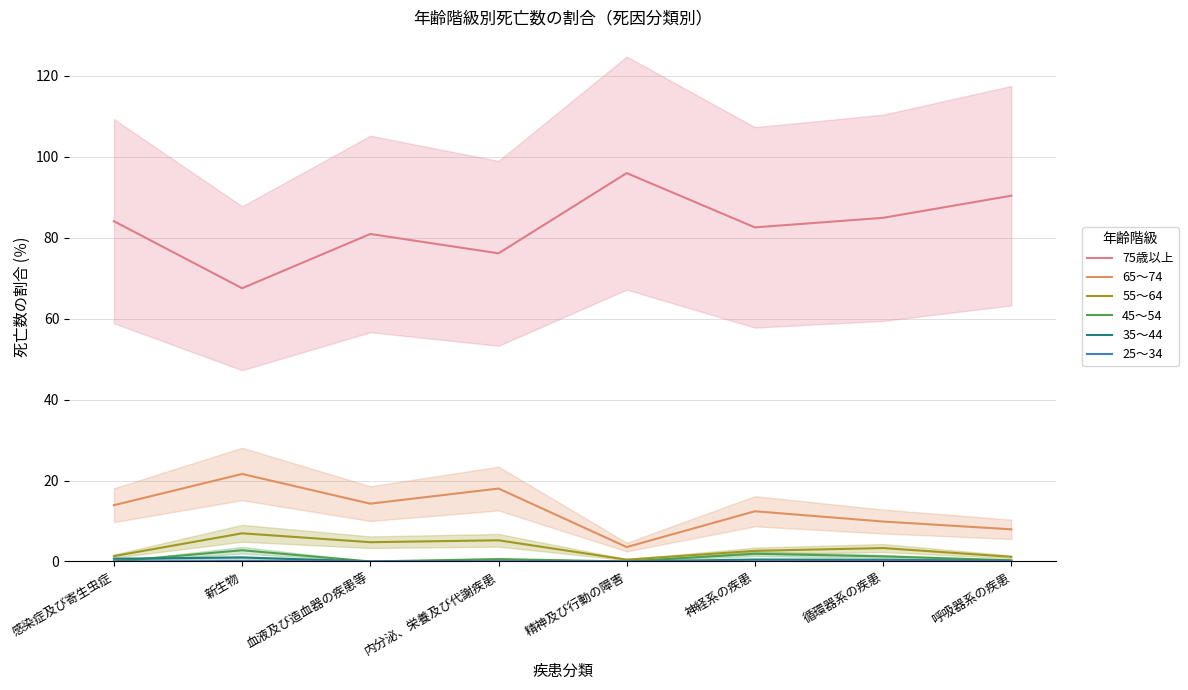

Reading left to right, extract all data points from this chart.

75歳以上: 84.1	67.5	81.0	76.2	96.0	82.6	84.9	90.4
65～74: 13.9	21.6	14.3	18.0	3.6	12.4	9.9	7.9
55～64: 1.3	7.0	4.8	5.2	0.4	2.6	3.3	1.1
45～54: 0.0	2.8	0.0	0.6	0.0	1.9	1.3	0.3
35～44: 0.7	1.0	0.0	0.0	0.0	0.5	0.4	0.1
25～34: 0.0	0.1	0.0	0.0	0.0	0.0	0.2	0.1